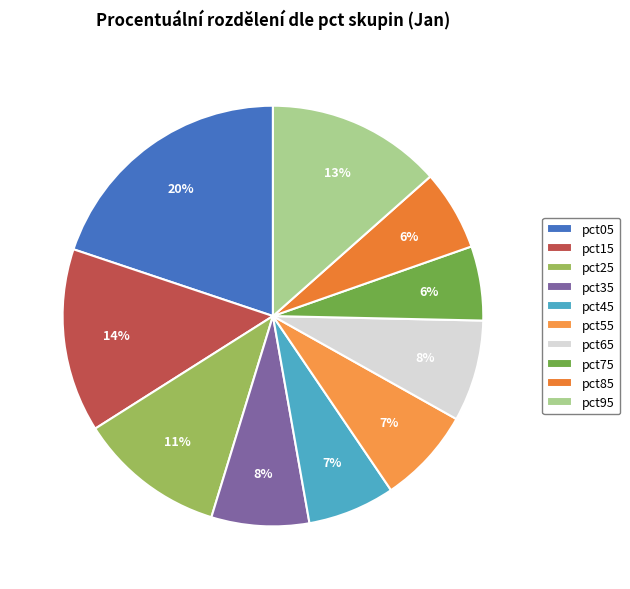

Which slice is the largest?

pct05